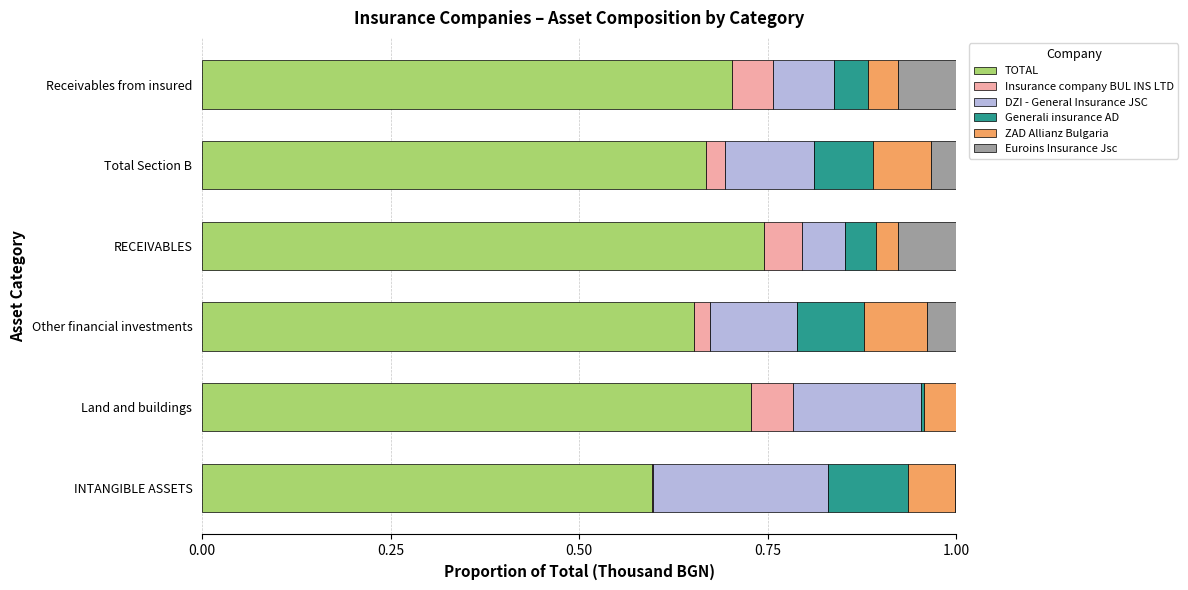

What are all the series names shown in the legend?

TOTAL, Insurance company BUL INS LTD, DZI - General Insurance JSC, Generali insurance AD, ZAD Allianz Bulgaria, Euroins Insurance Jsc